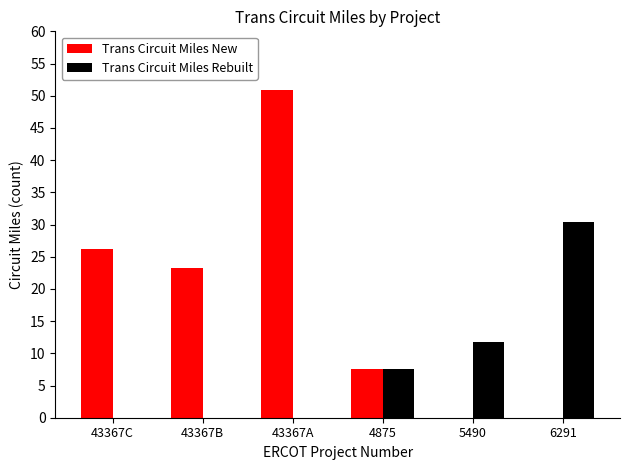

Which label corresponds to the largest value in the chart?

43367A